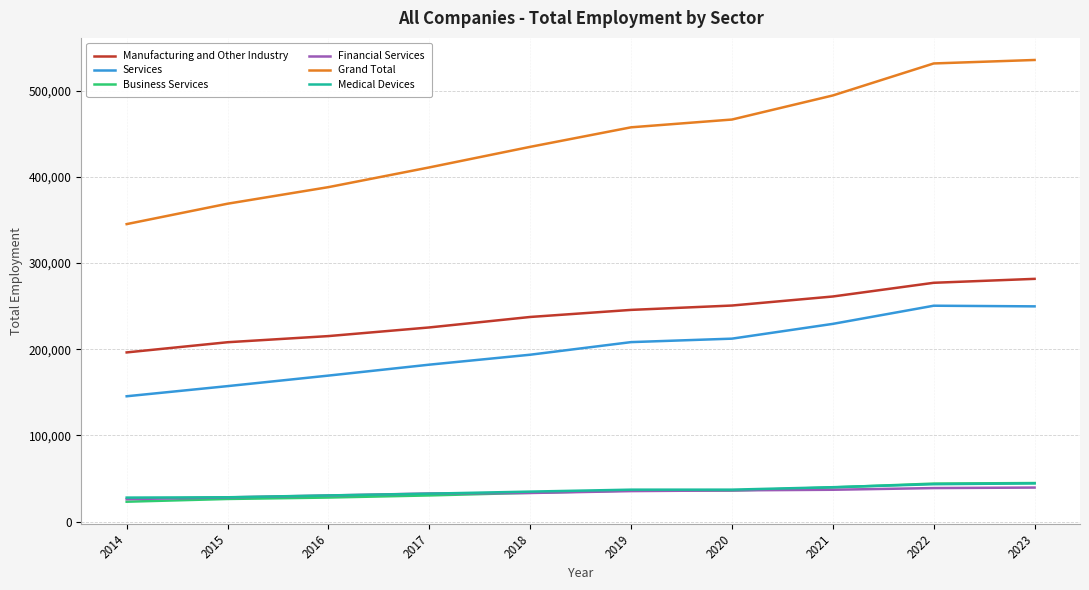

What is the spread (max minus min) of values at 2020?

430522